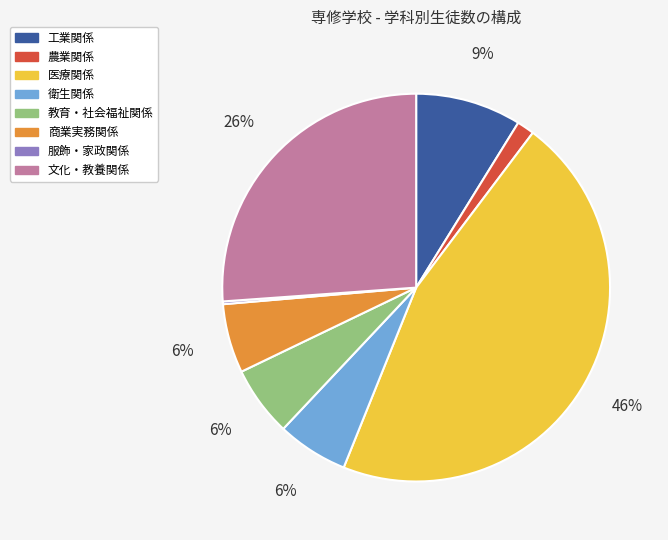

Do 文化・教養関係 and 医療関係 together represent more than half of the pie?

Yes